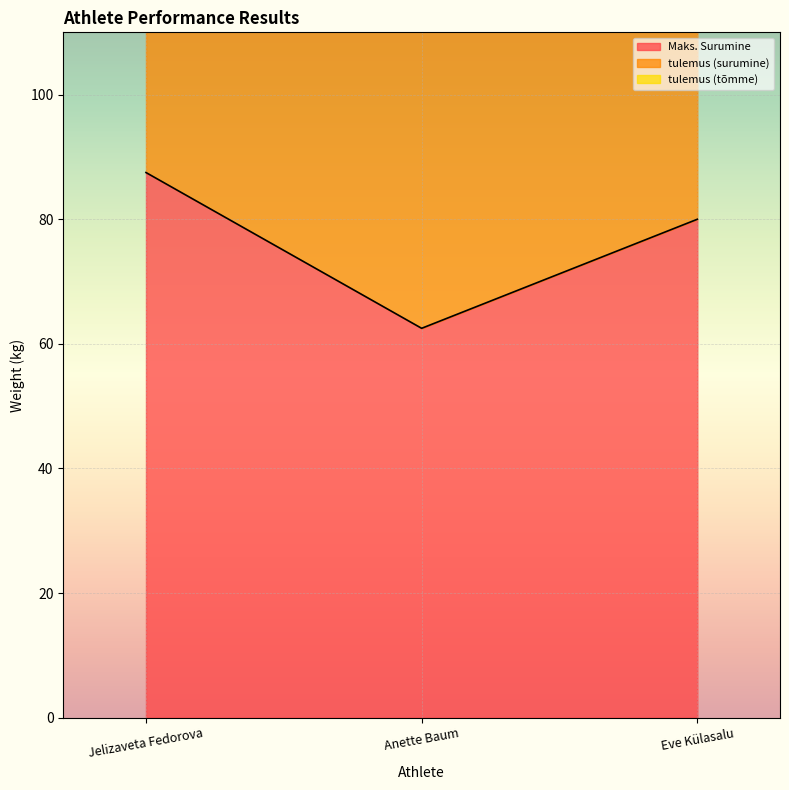

How many values in the Maks. Surumine series exceed 80?

1